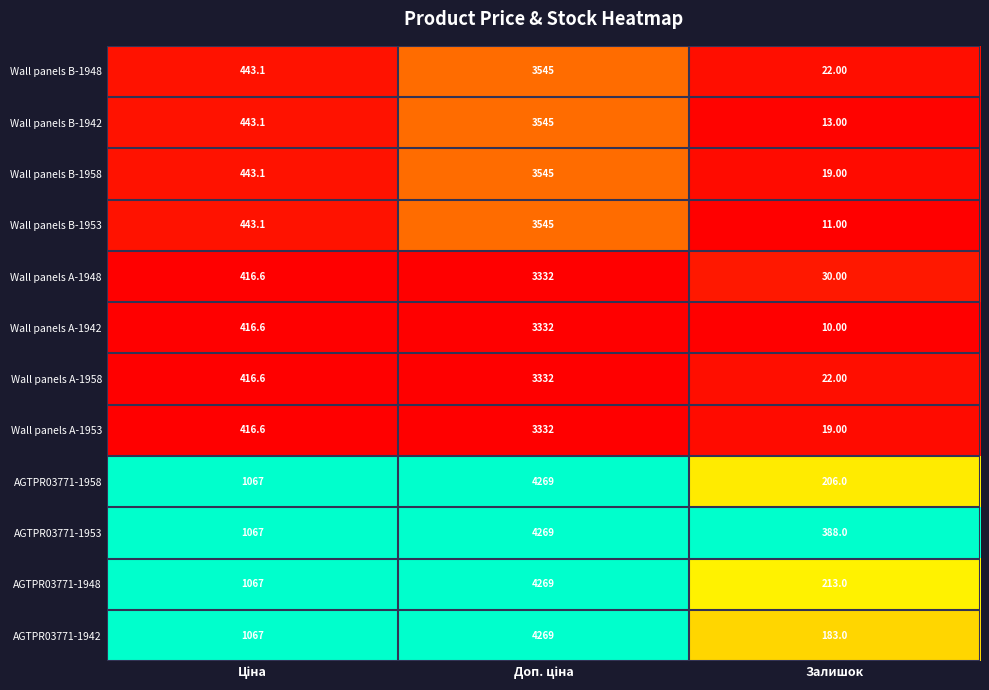

What is the average value of the Wall panels B-1958 series?

1335.7